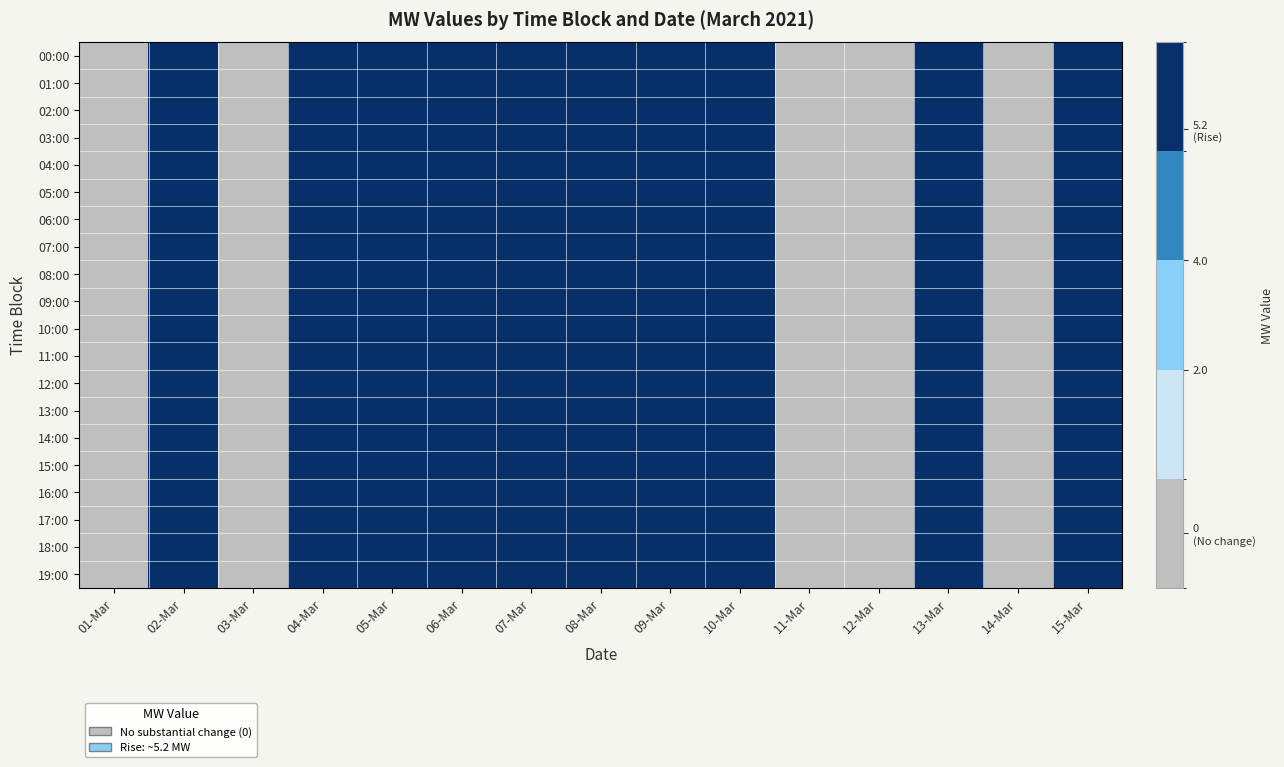

Reading left to right, list all the values displayed in this chart.

00:00: 01-Mar=0.0	02-Mar=5.2	03-Mar=0.0	04-Mar=5.2	05-Mar=5.2	06-Mar=5.2	07-Mar=5.2	08-Mar=5.2	09-Mar=5.2	10-Mar=5.2	11-Mar=0.0	12-Mar=0.0	13-Mar=5.2	14-Mar=0.0	15-Mar=5.2
01:00: 01-Mar=0.0	02-Mar=5.2	03-Mar=0.0	04-Mar=5.2	05-Mar=5.2	06-Mar=5.2	07-Mar=5.2	08-Mar=5.2	09-Mar=5.2	10-Mar=5.2	11-Mar=0.0	12-Mar=0.0	13-Mar=5.2	14-Mar=0.0	15-Mar=5.2
02:00: 01-Mar=0.0	02-Mar=5.2	03-Mar=0.0	04-Mar=5.2	05-Mar=5.2	06-Mar=5.2	07-Mar=5.2	08-Mar=5.2	09-Mar=5.2	10-Mar=5.2	11-Mar=0.0	12-Mar=0.0	13-Mar=5.2	14-Mar=0.0	15-Mar=5.2
03:00: 01-Mar=0.0	02-Mar=5.2	03-Mar=0.0	04-Mar=5.2	05-Mar=5.2	06-Mar=5.2	07-Mar=5.2	08-Mar=5.2	09-Mar=5.2	10-Mar=5.2	11-Mar=0.0	12-Mar=0.0	13-Mar=5.2	14-Mar=0.0	15-Mar=5.2
04:00: 01-Mar=0.0	02-Mar=5.2	03-Mar=0.0	04-Mar=5.2	05-Mar=5.2	06-Mar=5.2	07-Mar=5.2	08-Mar=5.2	09-Mar=5.2	10-Mar=5.2	11-Mar=0.0	12-Mar=0.0	13-Mar=5.2	14-Mar=0.0	15-Mar=5.2
05:00: 01-Mar=0.0	02-Mar=5.2	03-Mar=0.0	04-Mar=5.2	05-Mar=5.2	06-Mar=5.2	07-Mar=5.2	08-Mar=5.2	09-Mar=5.2	10-Mar=5.2	11-Mar=0.0	12-Mar=0.0	13-Mar=5.2	14-Mar=0.0	15-Mar=5.2
06:00: 01-Mar=0.0	02-Mar=5.2	03-Mar=0.0	04-Mar=5.2	05-Mar=5.2	06-Mar=5.2	07-Mar=5.2	08-Mar=5.2	09-Mar=5.2	10-Mar=5.2	11-Mar=0.0	12-Mar=0.0	13-Mar=5.2	14-Mar=0.0	15-Mar=5.2
07:00: 01-Mar=0.0	02-Mar=5.2	03-Mar=0.0	04-Mar=5.2	05-Mar=5.2	06-Mar=5.2	07-Mar=5.2	08-Mar=5.2	09-Mar=5.2	10-Mar=5.2	11-Mar=0.0	12-Mar=0.0	13-Mar=5.2	14-Mar=0.0	15-Mar=5.2
08:00: 01-Mar=0.0	02-Mar=5.2	03-Mar=0.0	04-Mar=5.2	05-Mar=5.2	06-Mar=5.2	07-Mar=5.2	08-Mar=5.2	09-Mar=5.2	10-Mar=5.2	11-Mar=0.0	12-Mar=0.0	13-Mar=5.2	14-Mar=0.0	15-Mar=5.2
09:00: 01-Mar=0.0	02-Mar=5.2	03-Mar=0.0	04-Mar=5.2	05-Mar=5.2	06-Mar=5.2	07-Mar=5.2	08-Mar=5.2	09-Mar=5.2	10-Mar=5.2	11-Mar=0.0	12-Mar=0.0	13-Mar=5.2	14-Mar=0.0	15-Mar=5.2
10:00: 01-Mar=0.0	02-Mar=5.2	03-Mar=0.0	04-Mar=5.2	05-Mar=5.2	06-Mar=5.2	07-Mar=5.2	08-Mar=5.2	09-Mar=5.2	10-Mar=5.2	11-Mar=0.0	12-Mar=0.0	13-Mar=5.2	14-Mar=0.0	15-Mar=5.2
11:00: 01-Mar=0.0	02-Mar=5.2	03-Mar=0.0	04-Mar=5.2	05-Mar=5.2	06-Mar=5.2	07-Mar=5.2	08-Mar=5.2	09-Mar=5.2	10-Mar=5.2	11-Mar=0.0	12-Mar=0.0	13-Mar=5.2	14-Mar=0.0	15-Mar=5.2
12:00: 01-Mar=0.0	02-Mar=5.2	03-Mar=0.0	04-Mar=5.2	05-Mar=5.2	06-Mar=5.2	07-Mar=5.2	08-Mar=5.2	09-Mar=5.2	10-Mar=5.2	11-Mar=0.0	12-Mar=0.0	13-Mar=5.2	14-Mar=0.0	15-Mar=5.2
13:00: 01-Mar=0.0	02-Mar=5.2	03-Mar=0.0	04-Mar=5.2	05-Mar=5.2	06-Mar=5.2	07-Mar=5.2	08-Mar=5.2	09-Mar=5.2	10-Mar=5.2	11-Mar=0.0	12-Mar=0.0	13-Mar=5.2	14-Mar=0.0	15-Mar=5.2
14:00: 01-Mar=0.0	02-Mar=5.2	03-Mar=0.0	04-Mar=5.2	05-Mar=5.2	06-Mar=5.2	07-Mar=5.2	08-Mar=5.2	09-Mar=5.2	10-Mar=5.2	11-Mar=0.0	12-Mar=0.0	13-Mar=5.2	14-Mar=0.0	15-Mar=5.2
15:00: 01-Mar=0.0	02-Mar=5.2	03-Mar=0.0	04-Mar=5.2	05-Mar=5.2	06-Mar=5.2	07-Mar=5.2	08-Mar=5.2	09-Mar=5.2	10-Mar=5.2	11-Mar=0.0	12-Mar=0.0	13-Mar=5.2	14-Mar=0.0	15-Mar=5.2
16:00: 01-Mar=0.0	02-Mar=5.2	03-Mar=0.0	04-Mar=5.2	05-Mar=5.2	06-Mar=5.2	07-Mar=5.2	08-Mar=5.2	09-Mar=5.2	10-Mar=5.2	11-Mar=0.0	12-Mar=0.0	13-Mar=5.2	14-Mar=0.0	15-Mar=5.2
17:00: 01-Mar=0.0	02-Mar=5.2	03-Mar=0.0	04-Mar=5.2	05-Mar=5.2	06-Mar=5.2	07-Mar=5.2	08-Mar=5.2	09-Mar=5.2	10-Mar=5.2	11-Mar=0.0	12-Mar=0.0	13-Mar=5.2	14-Mar=0.0	15-Mar=5.2
18:00: 01-Mar=0.0	02-Mar=5.2	03-Mar=0.0	04-Mar=5.2	05-Mar=5.2	06-Mar=5.2	07-Mar=5.2	08-Mar=5.2	09-Mar=5.2	10-Mar=5.2	11-Mar=0.0	12-Mar=0.0	13-Mar=5.2	14-Mar=0.0	15-Mar=5.2
19:00: 01-Mar=0.0	02-Mar=5.2	03-Mar=0.0	04-Mar=5.2	05-Mar=5.2	06-Mar=5.2	07-Mar=5.2	08-Mar=5.2	09-Mar=5.2	10-Mar=5.2	11-Mar=0.0	12-Mar=0.0	13-Mar=5.2	14-Mar=0.0	15-Mar=5.2